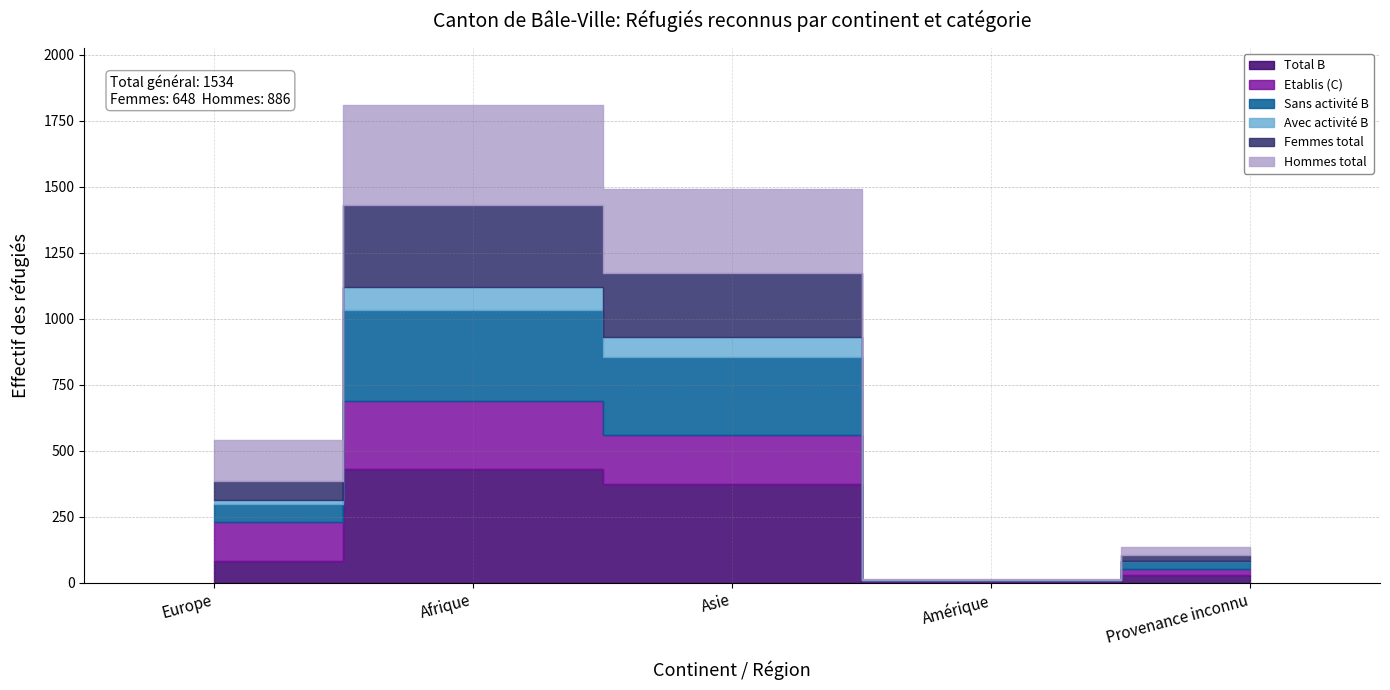

What is the highest value of the Femmes total series?

310